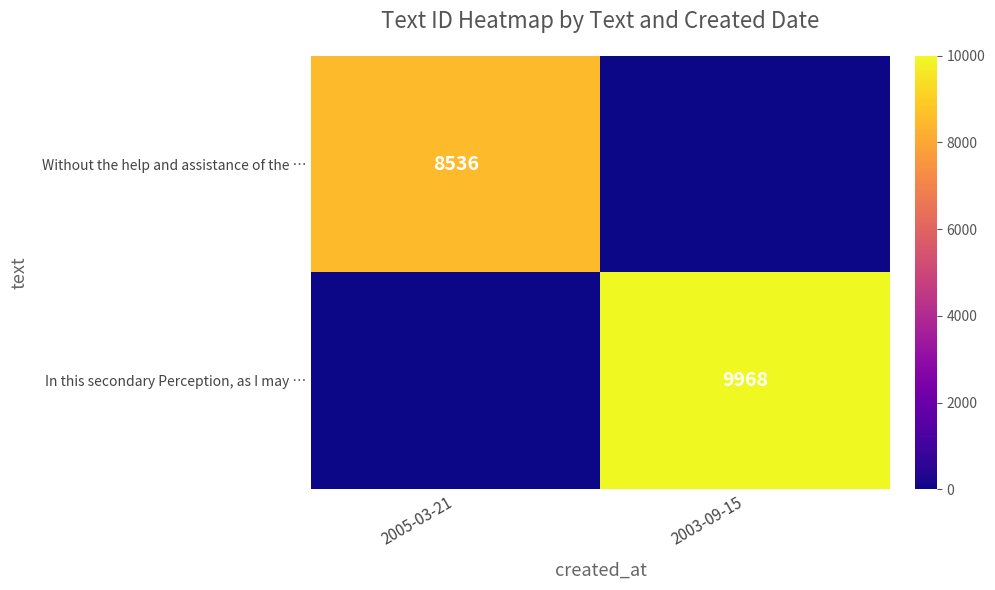

Is it true that Without the help and assistance of the … equals 12262 at 2005-03-21?

False